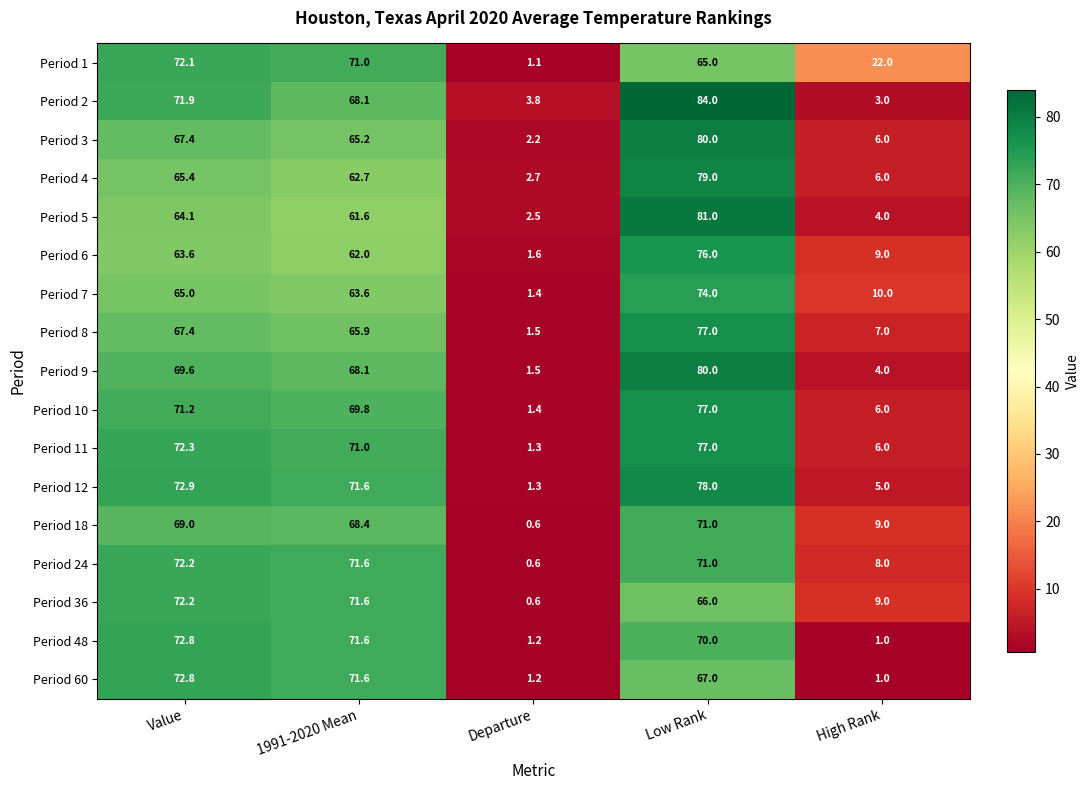

What is the difference between the maximum and minimum values in the Period 10 series?

75.6